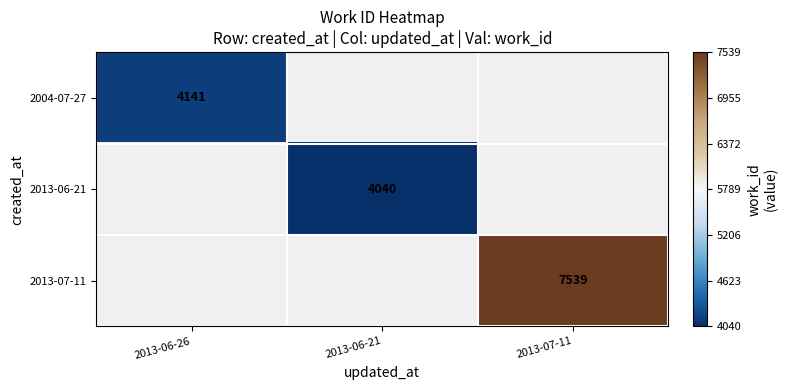

The 2013-07-11 series shows 3554 at 2013-07-11. True or false?

False